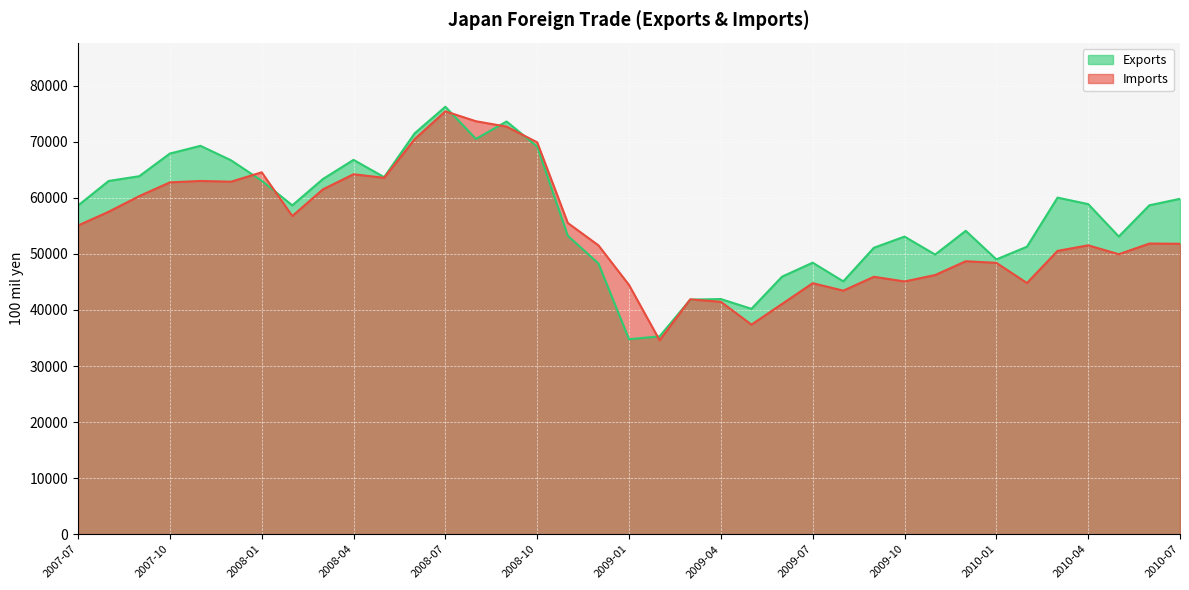

What is the maximum value shown in the chart?

76245